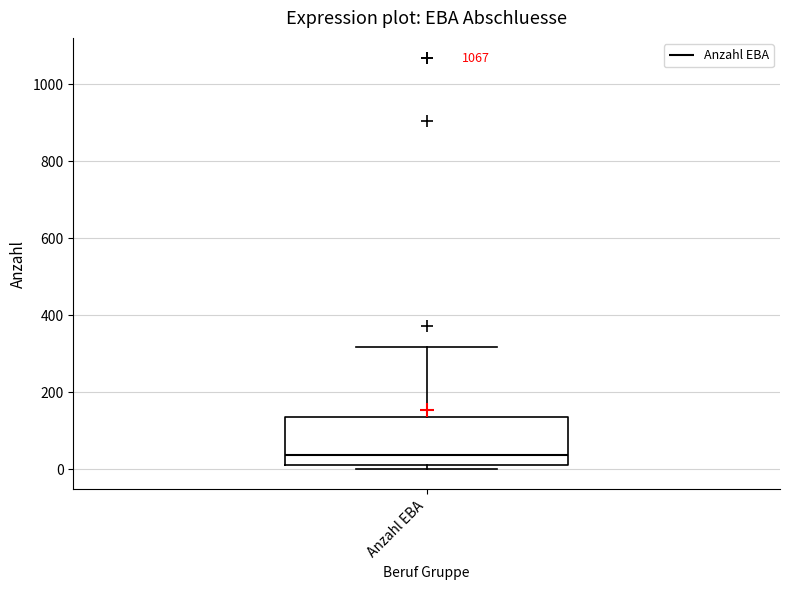

Read this box plot against the y-axis: the position of the median line, the range covered by the box, and the ends of both whiskers. The values are not printed on the chart, so give them approximately, as read against the axis.

median 40, box 20 to 140, whiskers 0 to 320